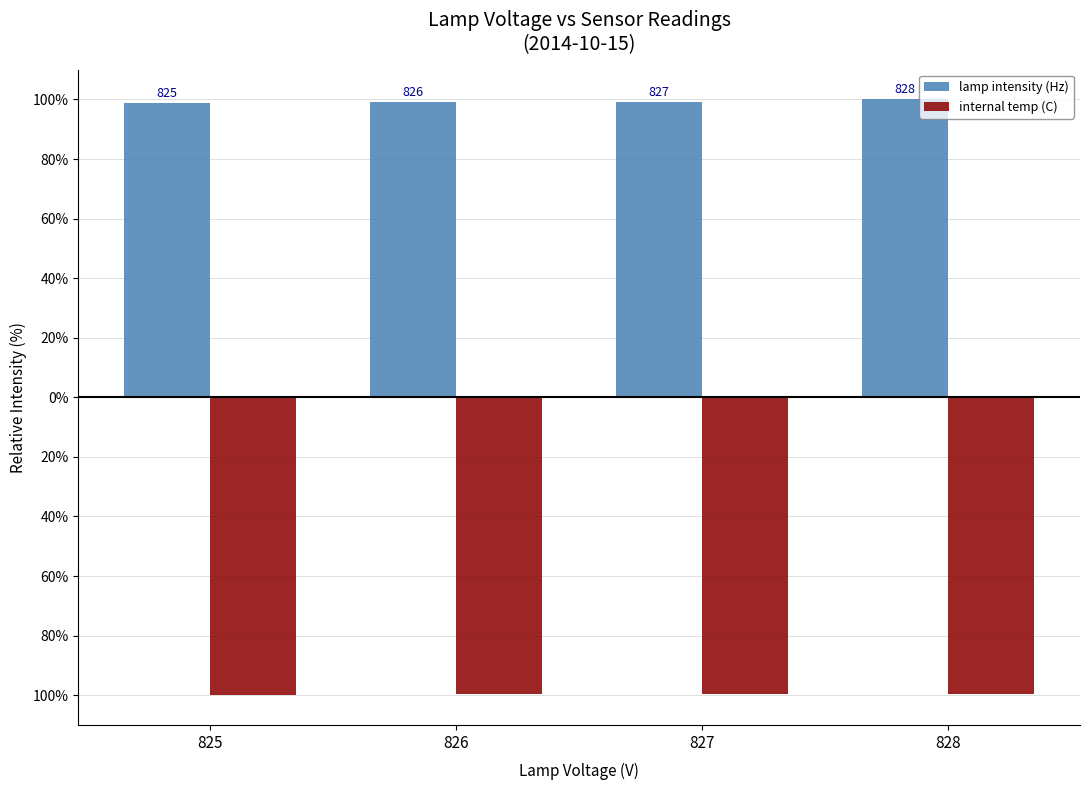

Are the bars grouped side by side (vs. stacked)?

Yes